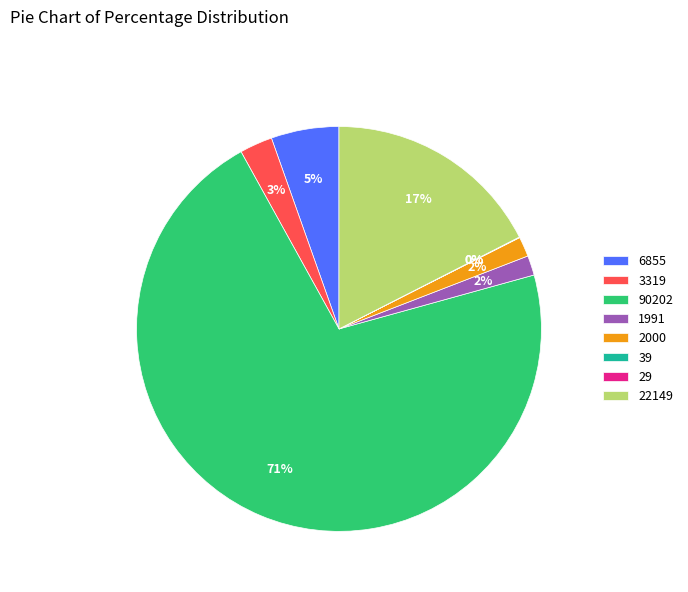

Between 2000 and 3319, which is larger?

3319